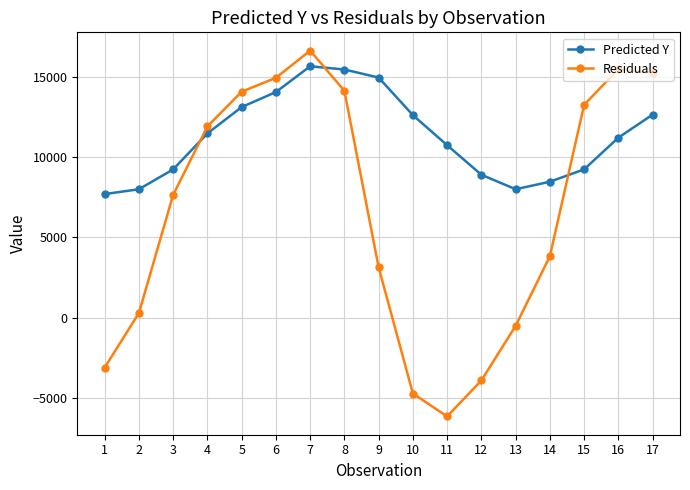

How many positive values does the Residuals series have?

12